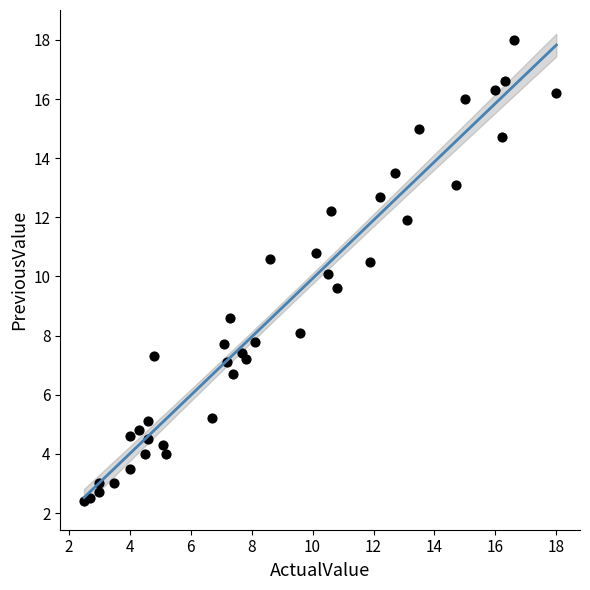

What is the range of Y values (max minus min)?

15.6